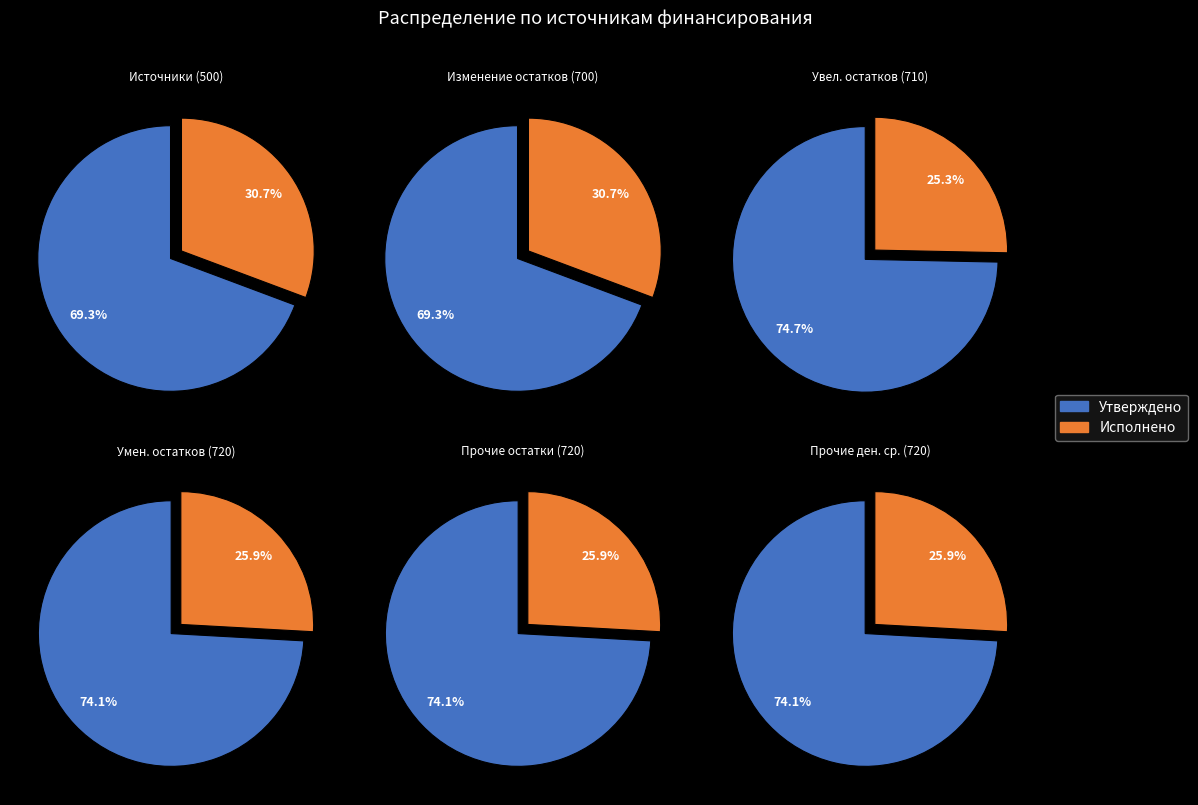

At 710, list the series in order from largest to smallest.

Утвержденные назначения (консолидированный), Исполнено (консолидированный)